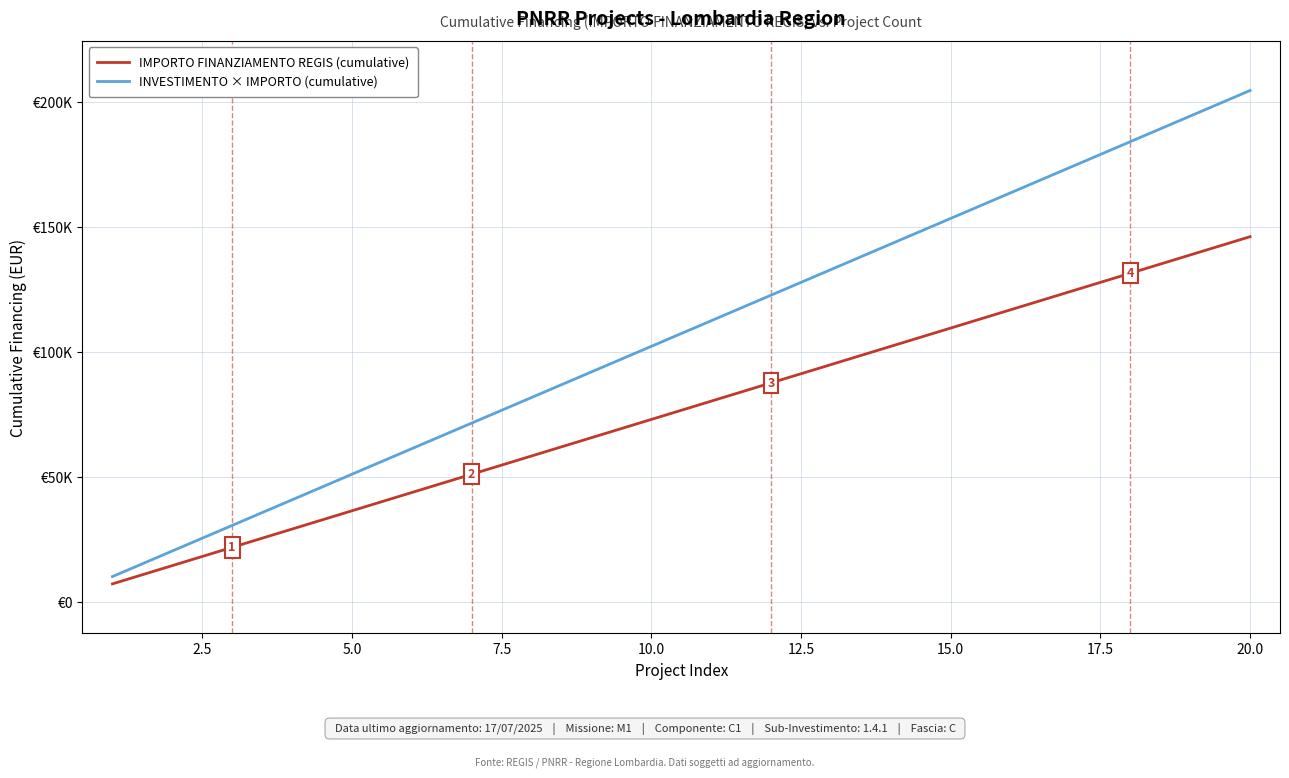

Which series has the widest spread of values?

INVESTIMENTO × IMPORTO (cumulative)